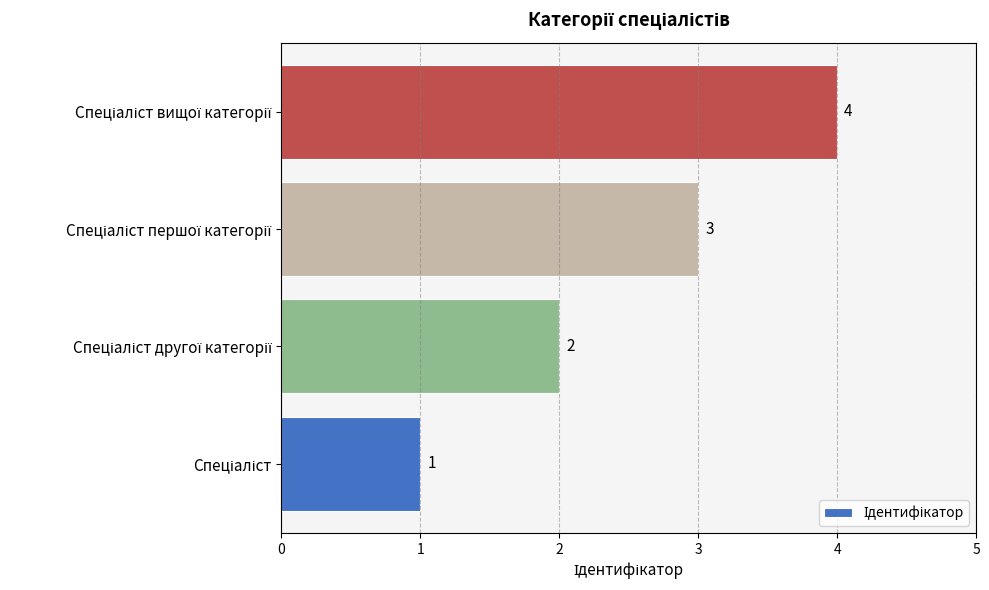

Are the bars grouped side by side (vs. stacked)?

No